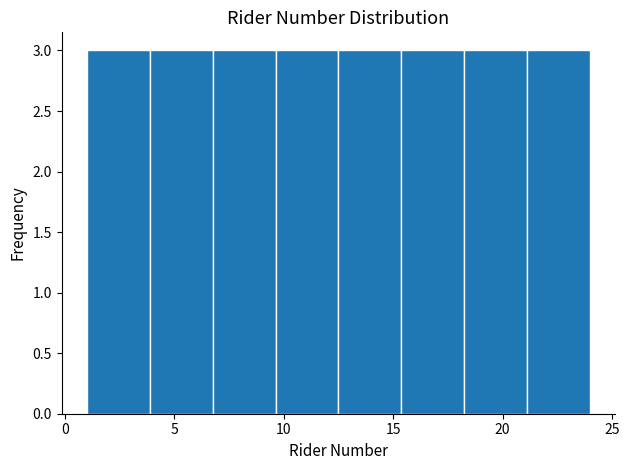

Reading left to right, list every bar in this chart as the range it spans on the x-axis followed by its height. Neither the bar edges nor the heights are printed on the chart, so give them approximately, as read against the axes.

1.0 to 4.0: 3
4.0 to 7.0: 3
7.0 to 9.5: 3
9.5 to 12.5: 3
12.5 to 15.5: 3
15.5 to 18.5: 3
18.5 to 21.0: 3
21.0 to 24.0: 3